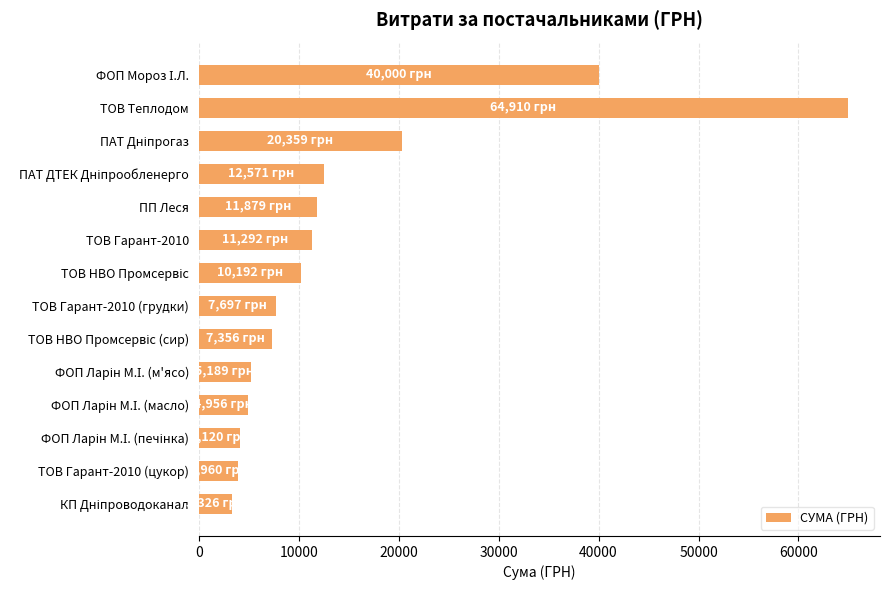

Which category has the highest value across all series?

ТОВ Теплодом